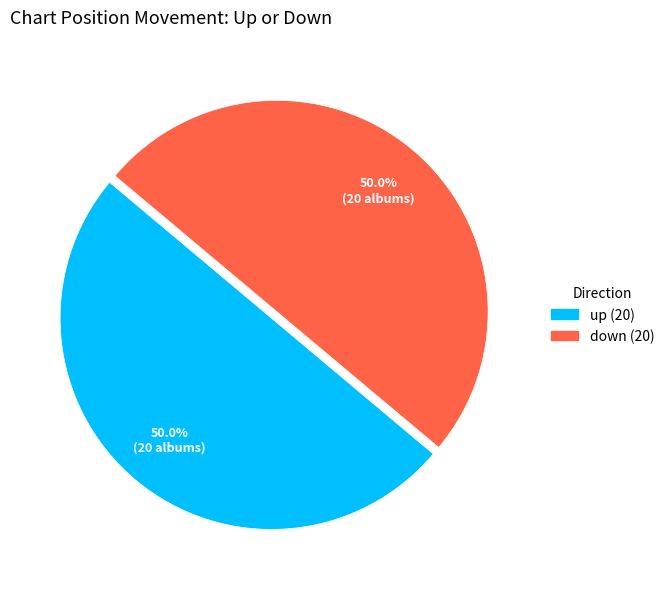

How many segments does this pie chart have?

2